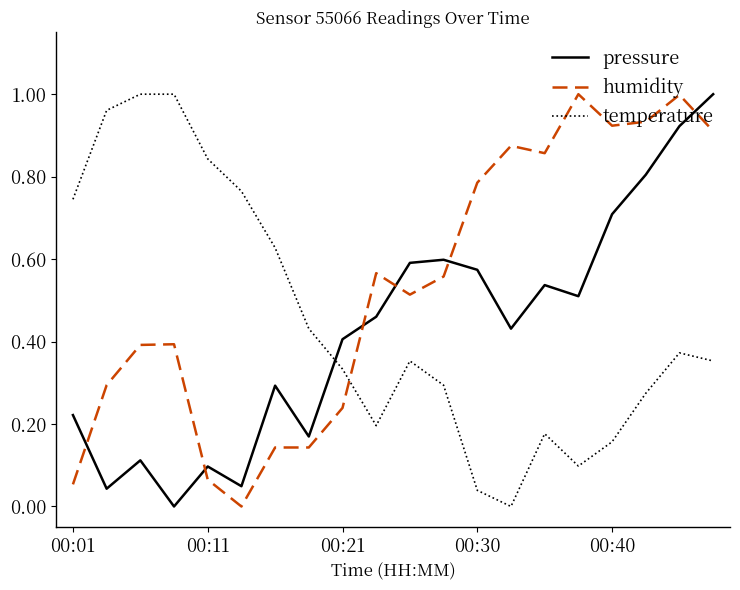

Which series has the largest total across all categories?

humidity